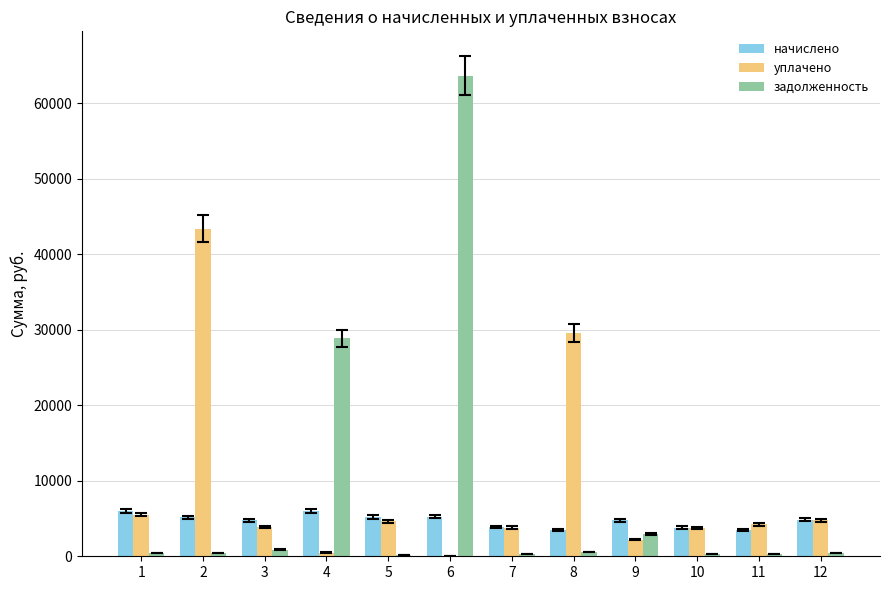

What is the total value across all series at 4?

35352.8